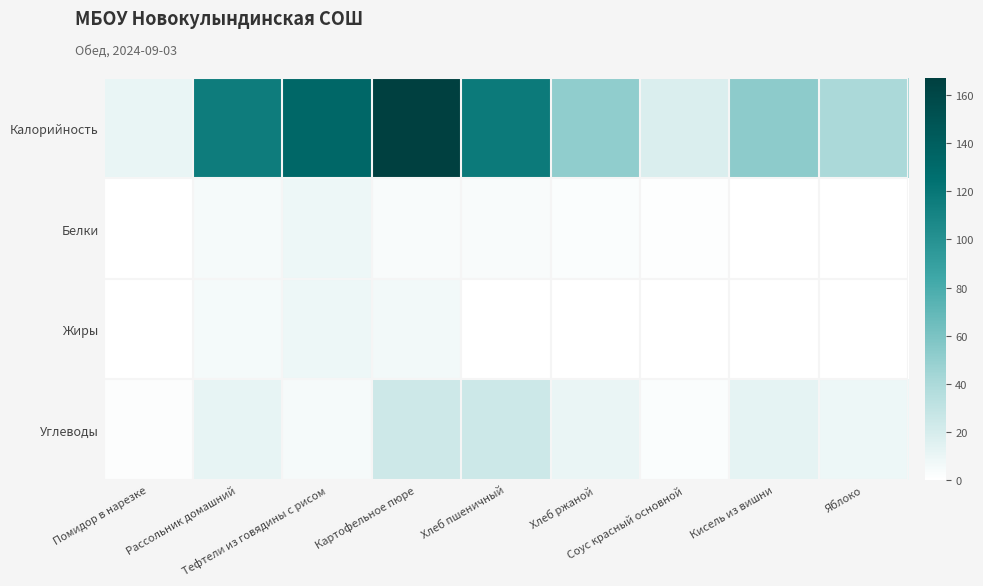

What is the difference between the highest and lowest values at Яблоко?

39.6